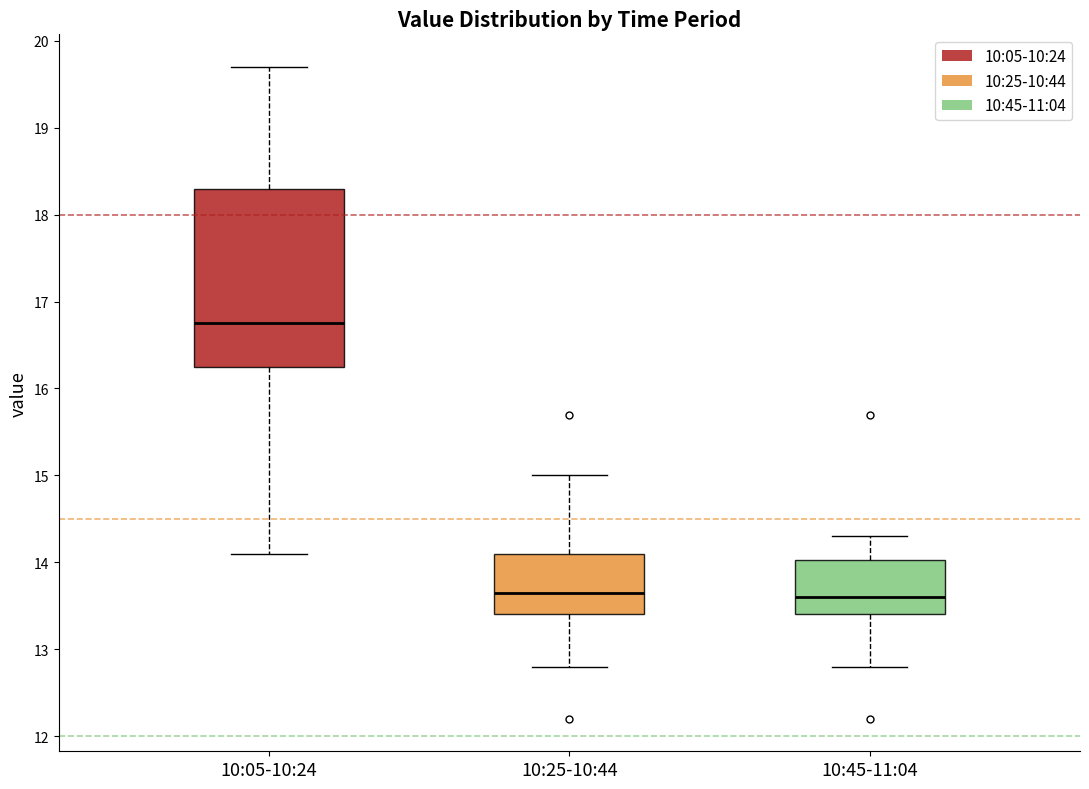

Reading left to right, transcribe this box plot: for each box, give where its median line is, the range the box spans, and where its two whiskers end, as read against the y-axis. The values are not printed on the chart, so give them approximately, as read against the axis.

10:05-10:24: median 16.8, box 16.3 to 18.3, whiskers 14.1 to 19.7
10:25-10:44: median 13.7, box 13.4 to 14.1, whiskers 12.8 to 15.0
10:45-11:04: median 13.6, box 13.4 to 14.0, whiskers 12.8 to 14.3